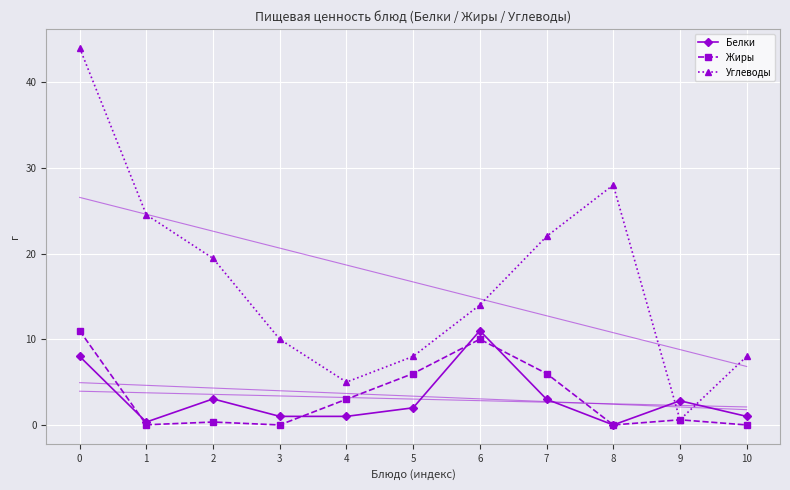

At how many categories does at least one series exceed 33?

1